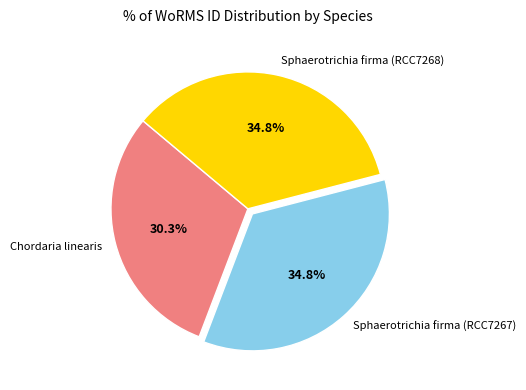

Between Chordaria linearis and Sphaerotrichia firma (RCC7267), which is larger?

Sphaerotrichia firma (RCC7267)